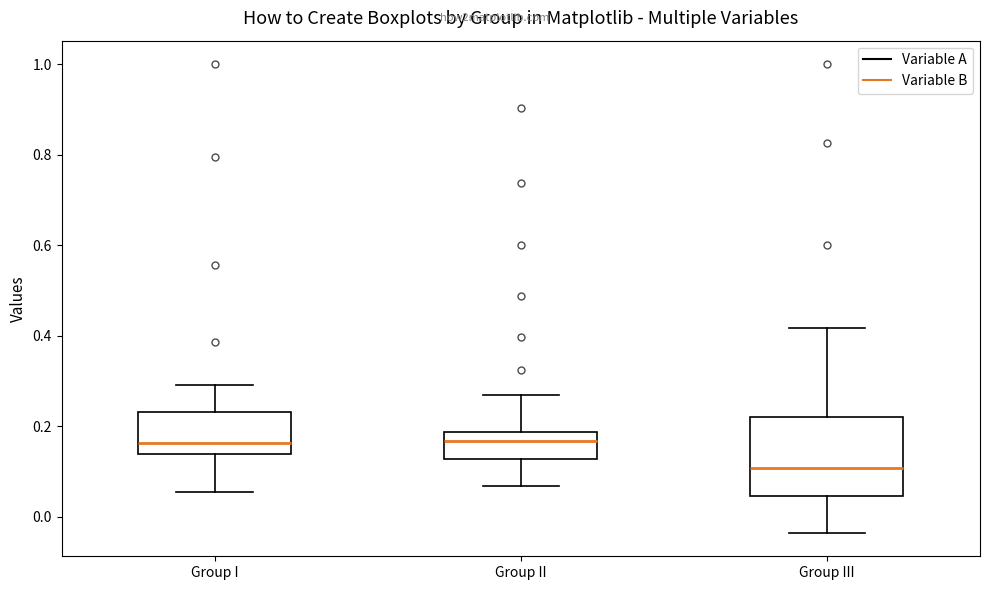

Reading left to right, transcribe this box plot: for each box, give where its median line is, the range the box spans, and where its two whiskers end, as read against the y-axis. The values are not printed on the chart, so give them approximately, as read against the axis.

Group I: median 0.16, box 0.14 to 0.24, whiskers 0.06 to 0.30
Group II: median 0.16, box 0.12 to 0.18, whiskers 0.06 to 0.26
Group III: median 0.10, box 0.04 to 0.22, whiskers -0.04 to 0.42